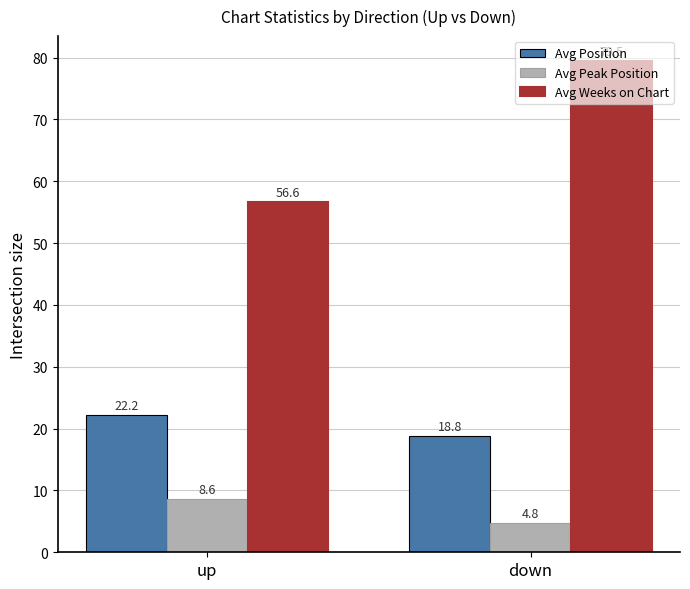

What is the difference between the highest and lowest values at down?

74.7